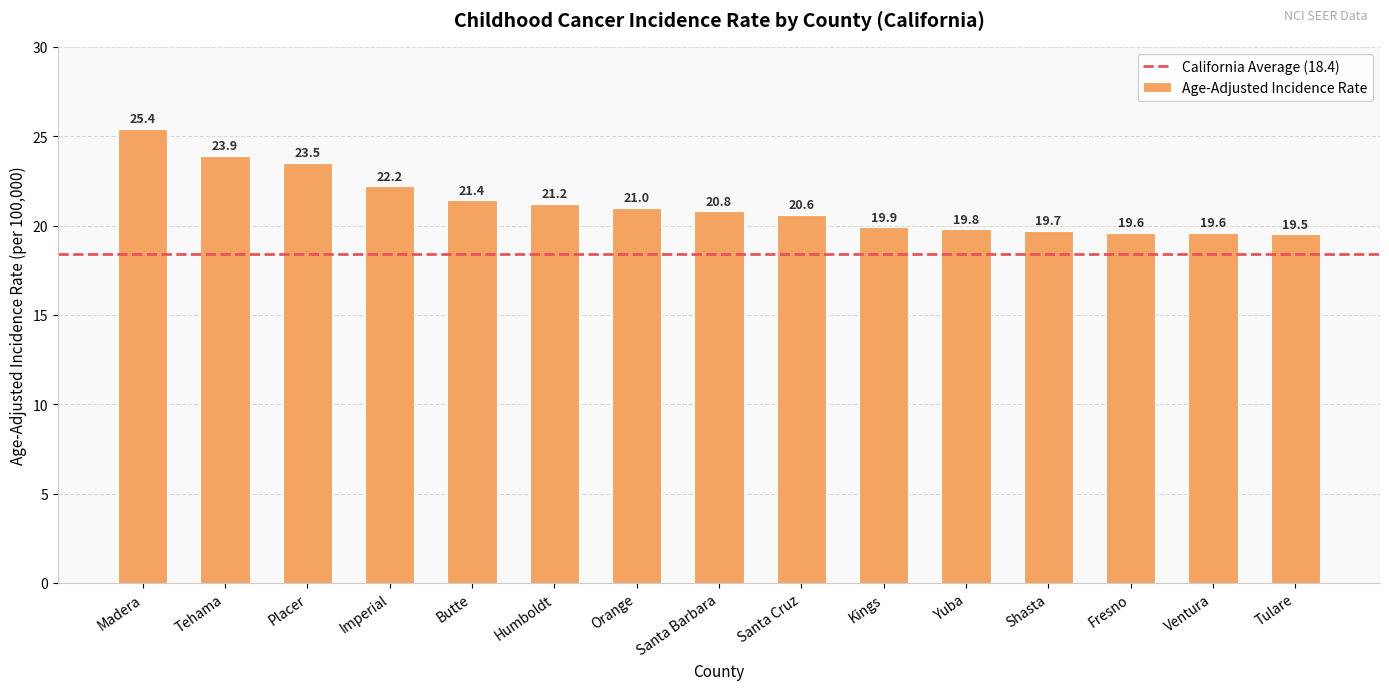

Between Santa Barbara and Tehama, which is larger?

Tehama